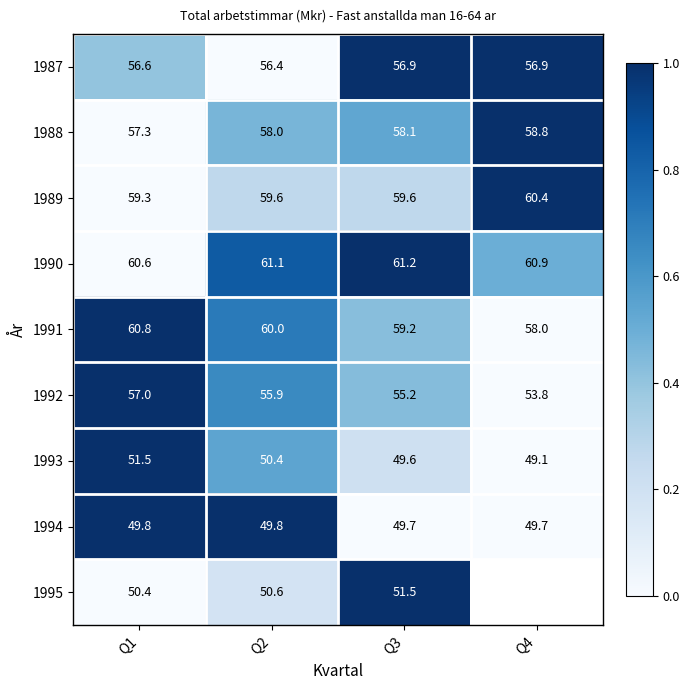

Is the value of 1994 at Q2 greater than the value of 1990 at Q3?

No